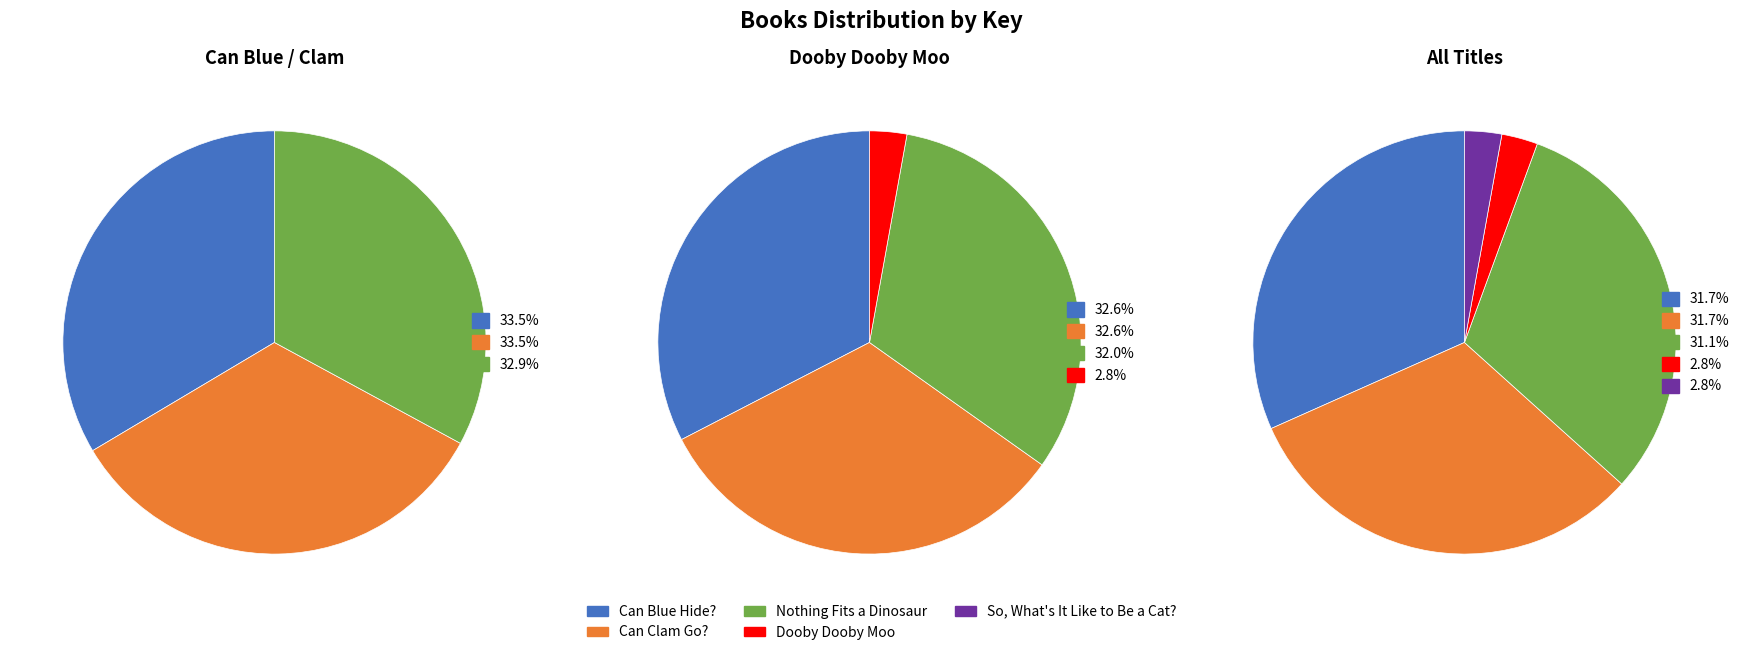

To the nearest percent, what portion does So, What's It Like to Be a Cat? represent?

3%